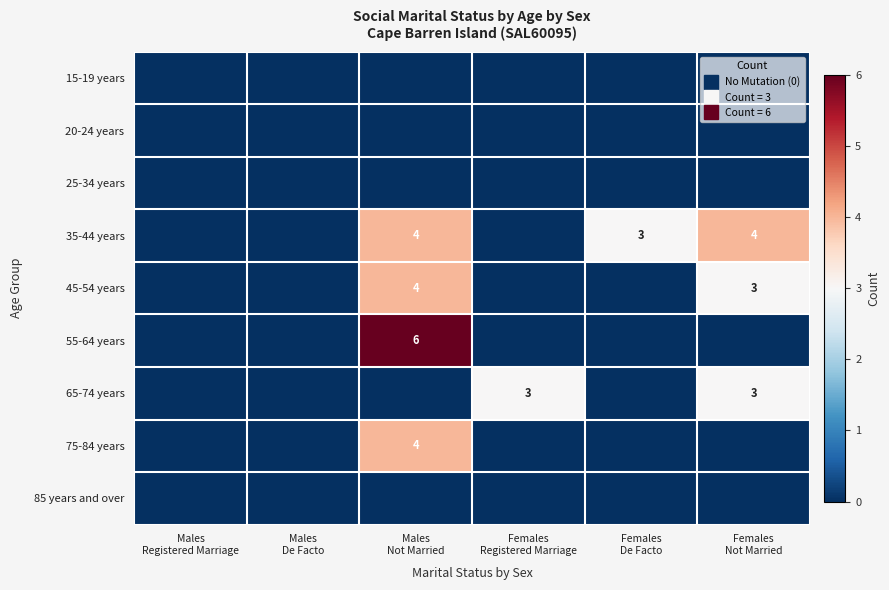

Which series has the widest spread of values?

55-64 years